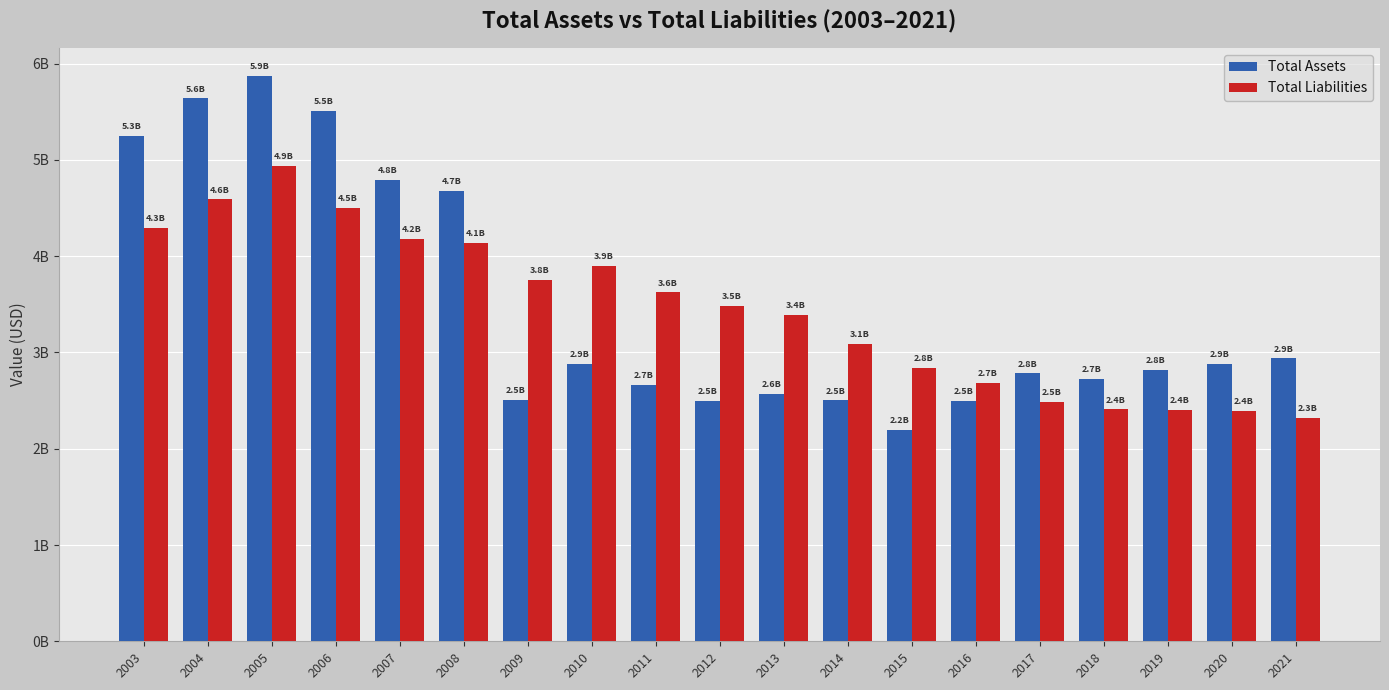

Reading left to right, what are all the values shown in this chart?

Total Assets: 2003=5.3	2004=5.6	2005=5.9	2006=5.5	2007=4.8	2008=4.7	2009=2.5	2010=2.9	2011=2.7	2012=2.5	2013=2.6	2014=2.5	2015=2.2	2016=2.5	2017=2.8	2018=2.7	2019=2.8	2020=2.9	2021=2.9
Total Liabilities: 2003=4.3	2004=4.6	2005=4.9	2006=4.5	2007=4.2	2008=4.1	2009=3.8	2010=3.9	2011=3.6	2012=3.5	2013=3.4	2014=3.1	2015=2.8	2016=2.7	2017=2.5	2018=2.4	2019=2.4	2020=2.4	2021=2.3